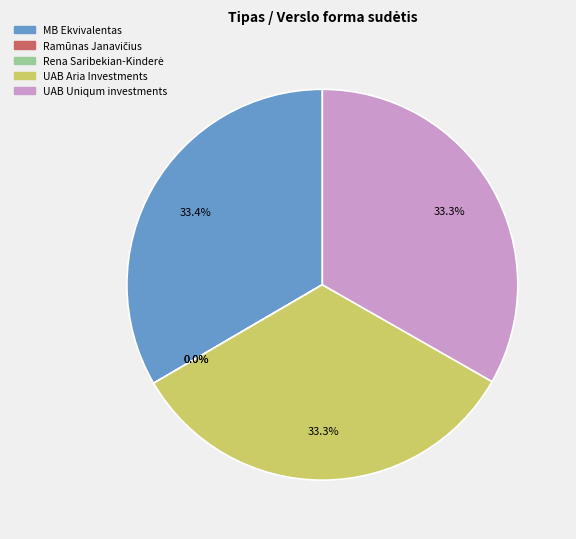

Approximately how many times larger is the value at Ramūnas Janavičius compared to Rena Saribekian-Kinderė?

1.0